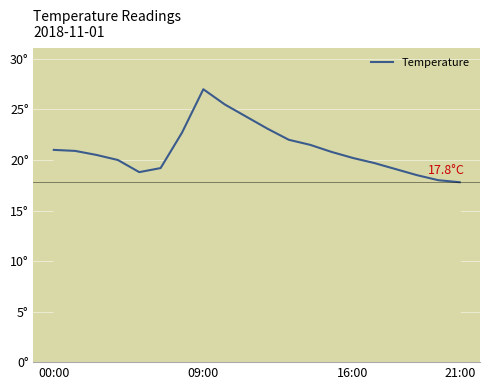

What is the average value?

21.0